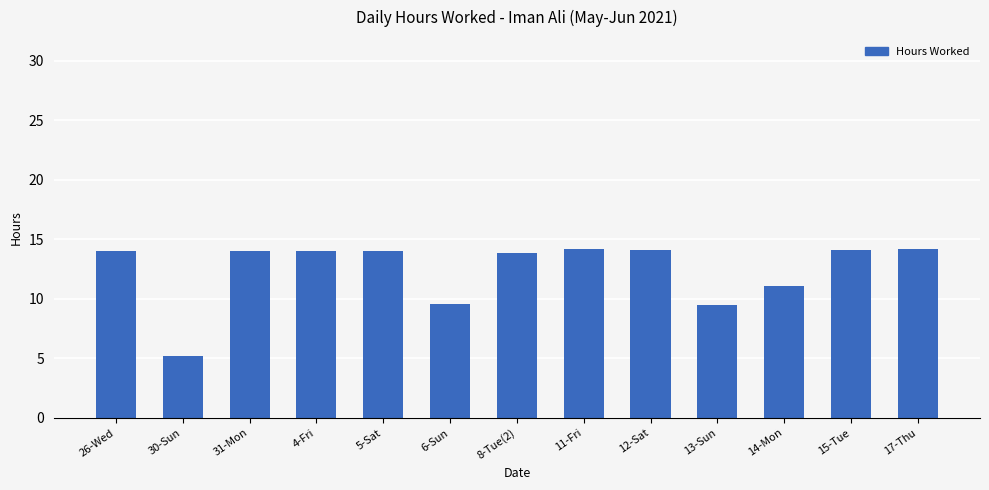

What is the smallest value displayed?

5.2